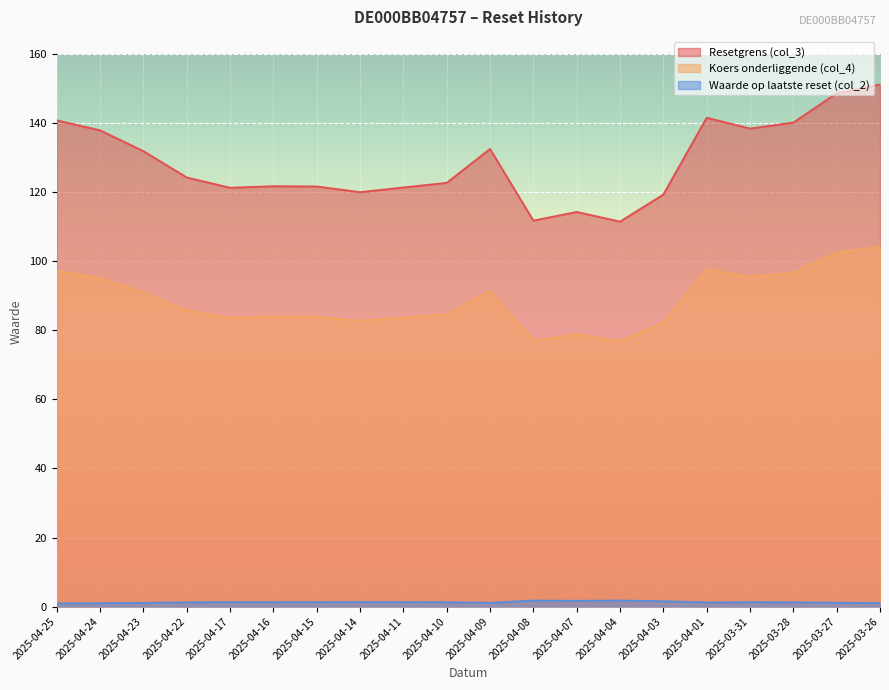

The value of Waarde op laatste reset (col_2) at 2025-04-04 is 1.7. True or false?

True